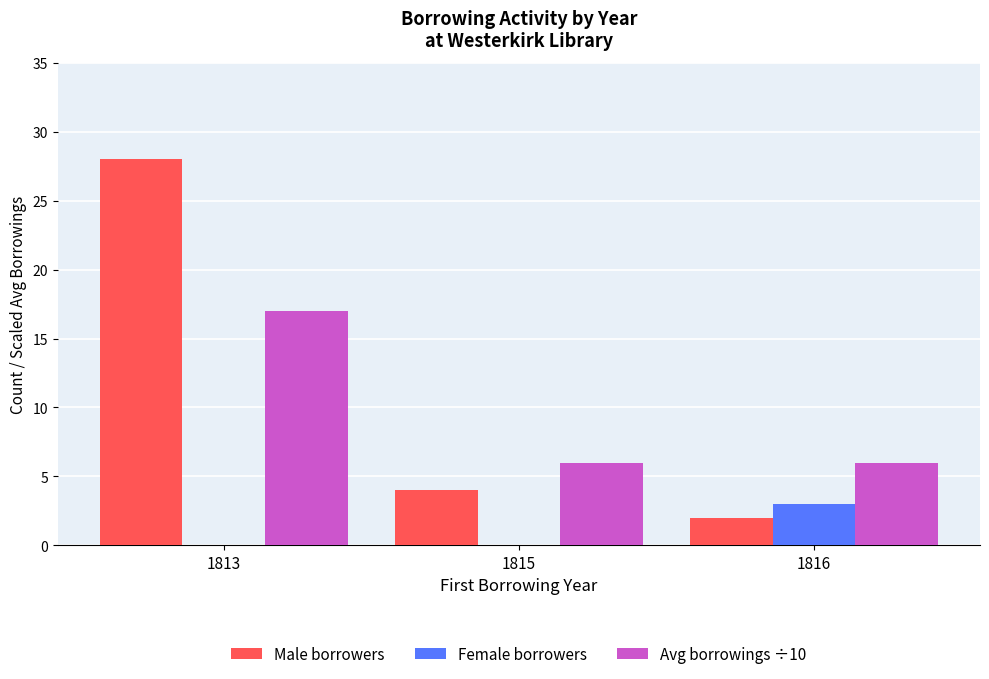

Which category has the highest value in the Avg borrowings ÷10 series?

1813